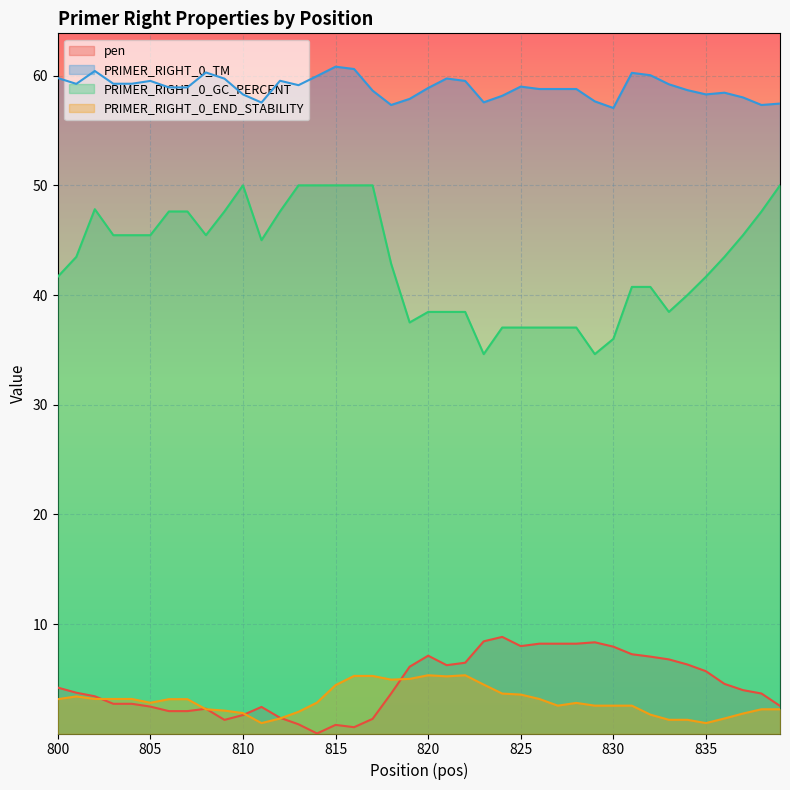

What is the maximum value shown in the chart?

60.8